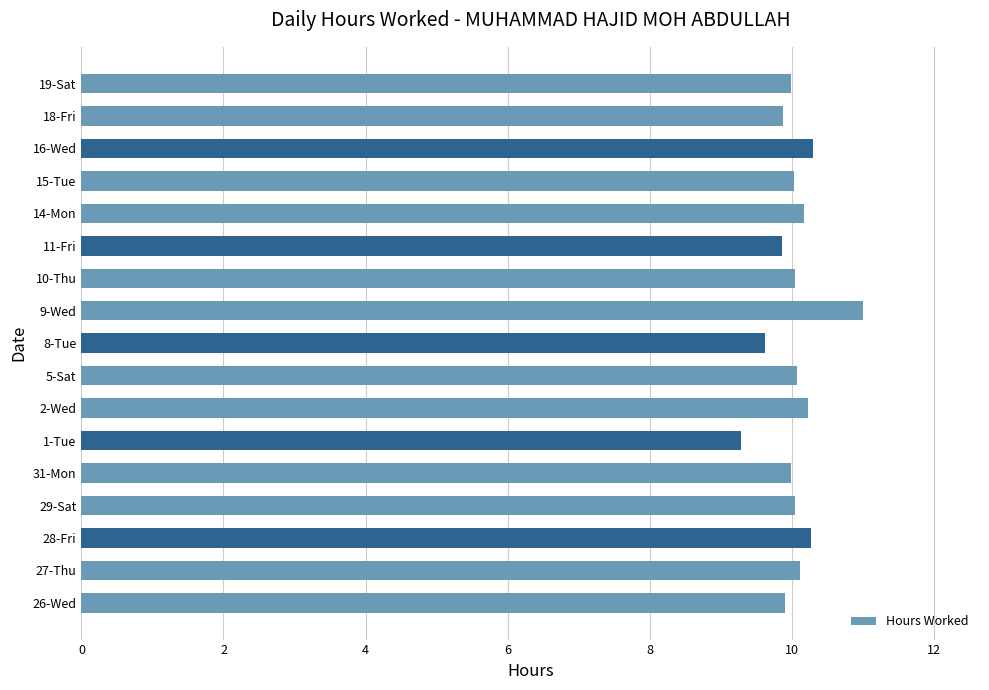

What is the change in value from 8-Tue to 14-Mon?

+0.5